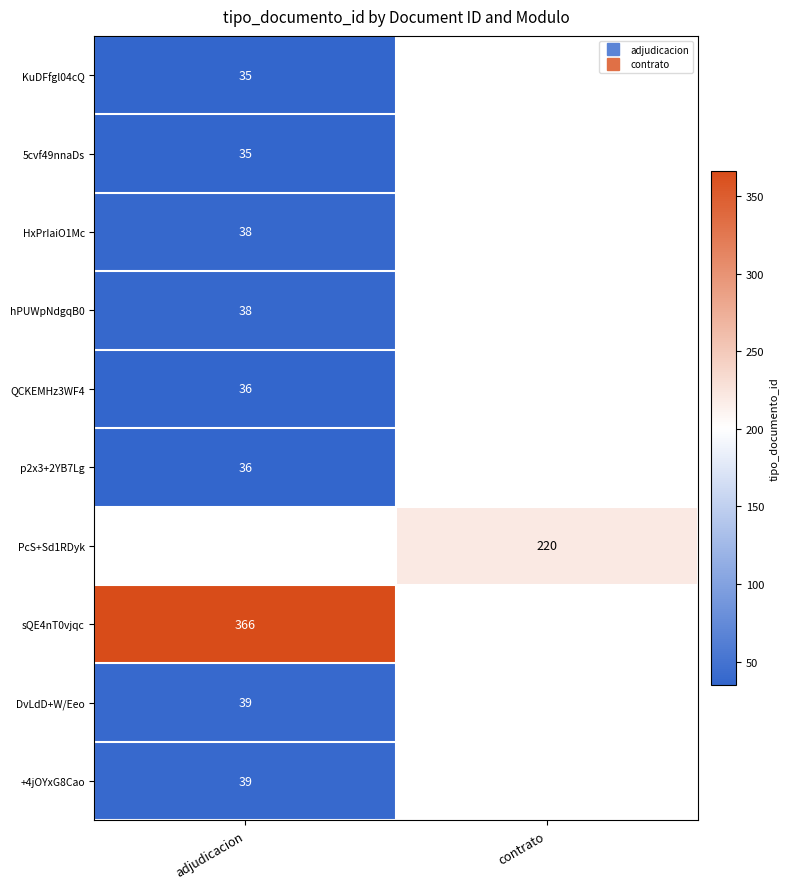

The value of PcS+Sd1RDyk at contrato is 220.0. True or false?

True